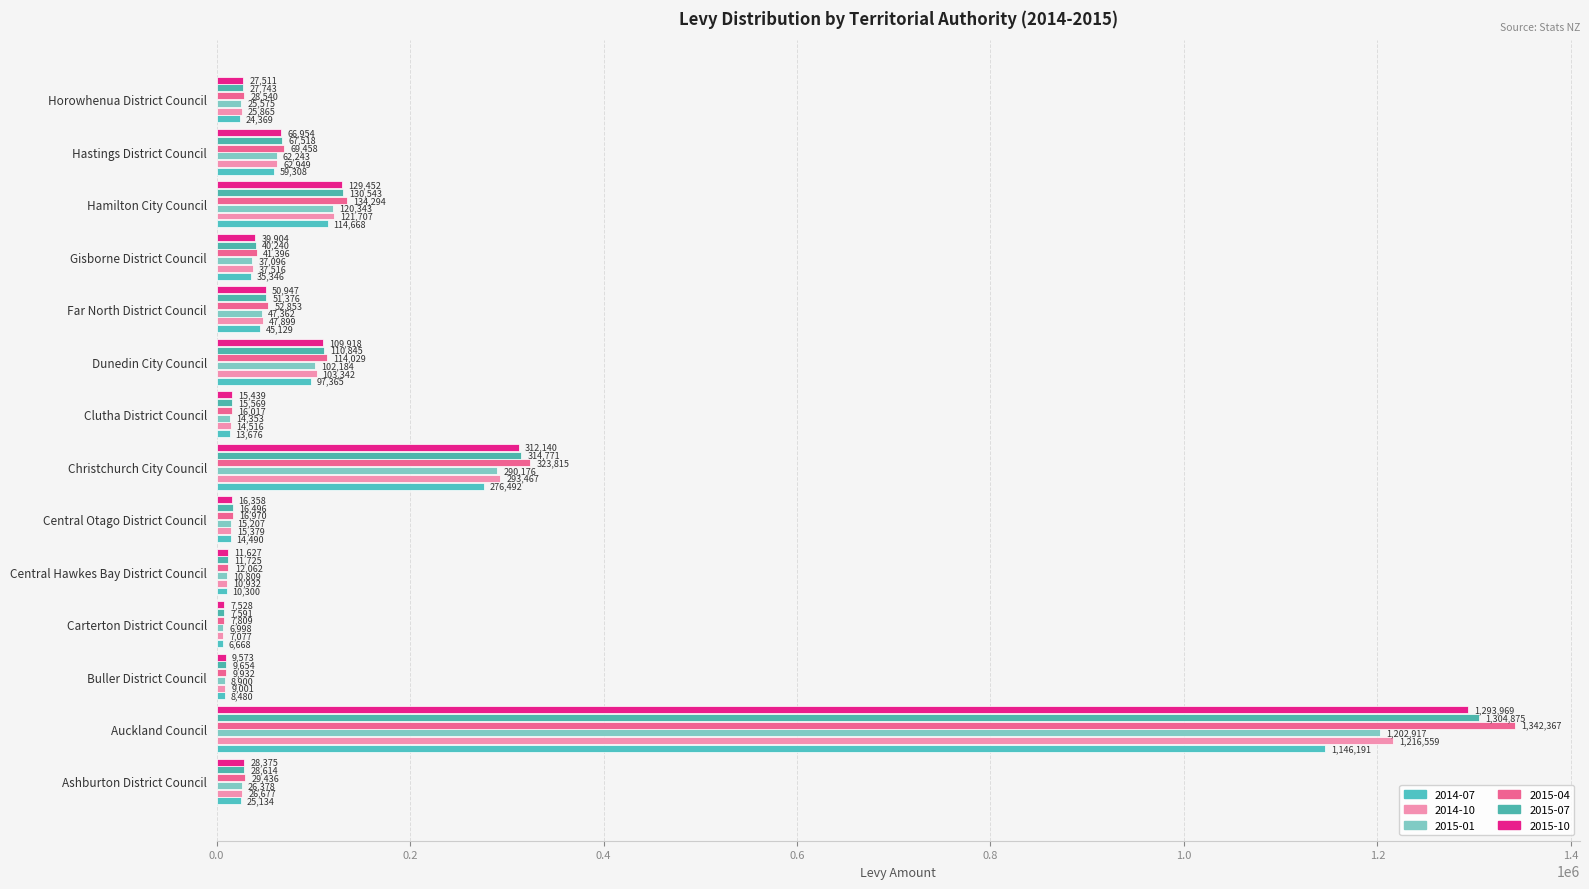

The 2015-04 series shows 9931.5 at Buller District Council. True or false?

True